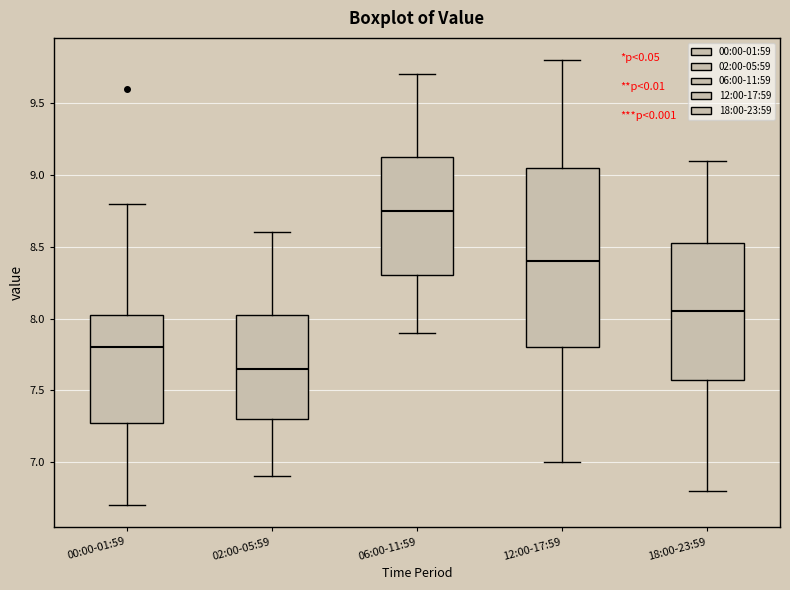

Reading left to right, read every box against the y-axis: the position of its median line, the range the box covers, and the ends of its whiskers. The values are not printed on the chart, so give them approximately, as read against the axis.

00:00-01:59: median 7.80, box 7.30 to 8.05, whiskers 6.70 to 8.80
02:00-05:59: median 7.65, box 7.30 to 8.05, whiskers 6.90 to 8.60
06:00-11:59: median 8.75, box 8.30 to 9.15, whiskers 7.90 to 9.70
12:00-17:59: median 8.40, box 7.80 to 9.05, whiskers 7.00 to 9.80
18:00-23:59: median 8.05, box 7.60 to 8.55, whiskers 6.80 to 9.10